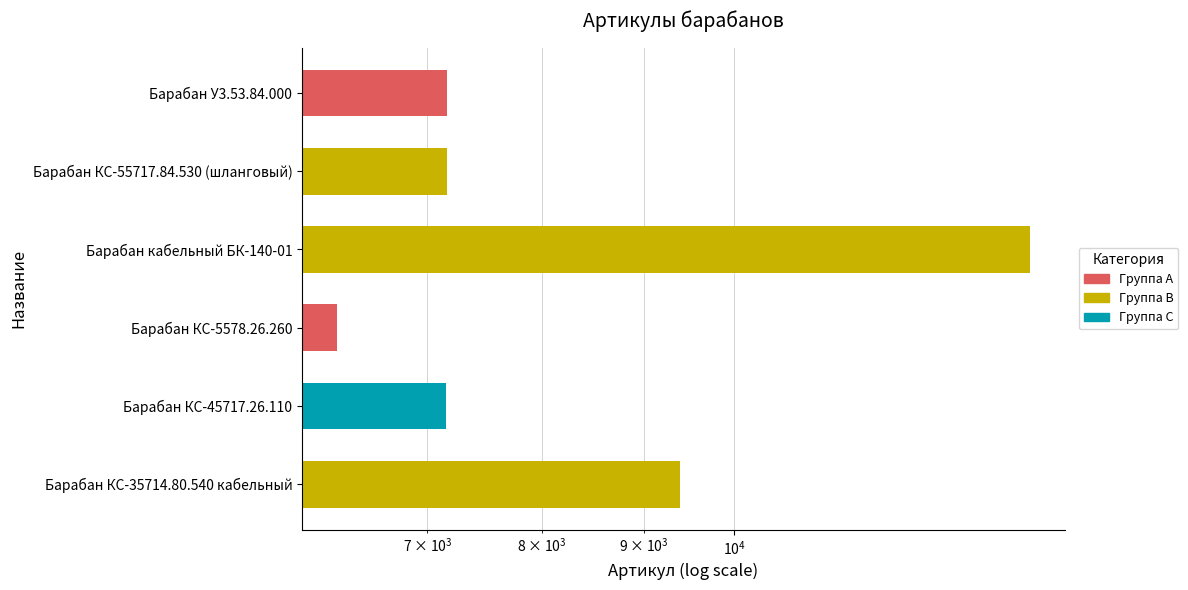

What is the sum of all values?

51259